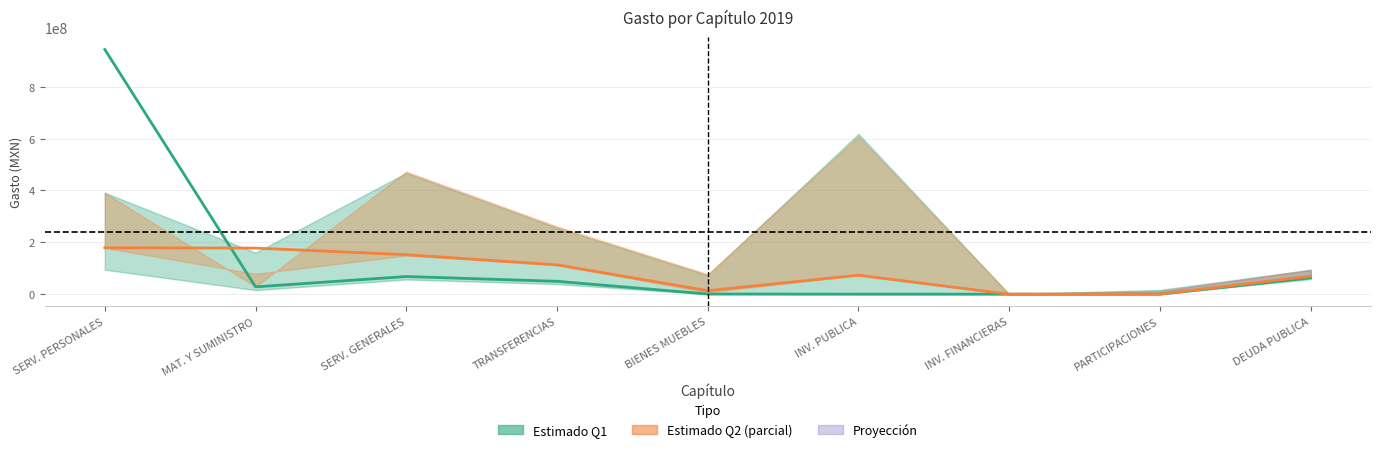

The value of Comprometido Q1 at PARTICIPACIONES is 0. True or false?

True